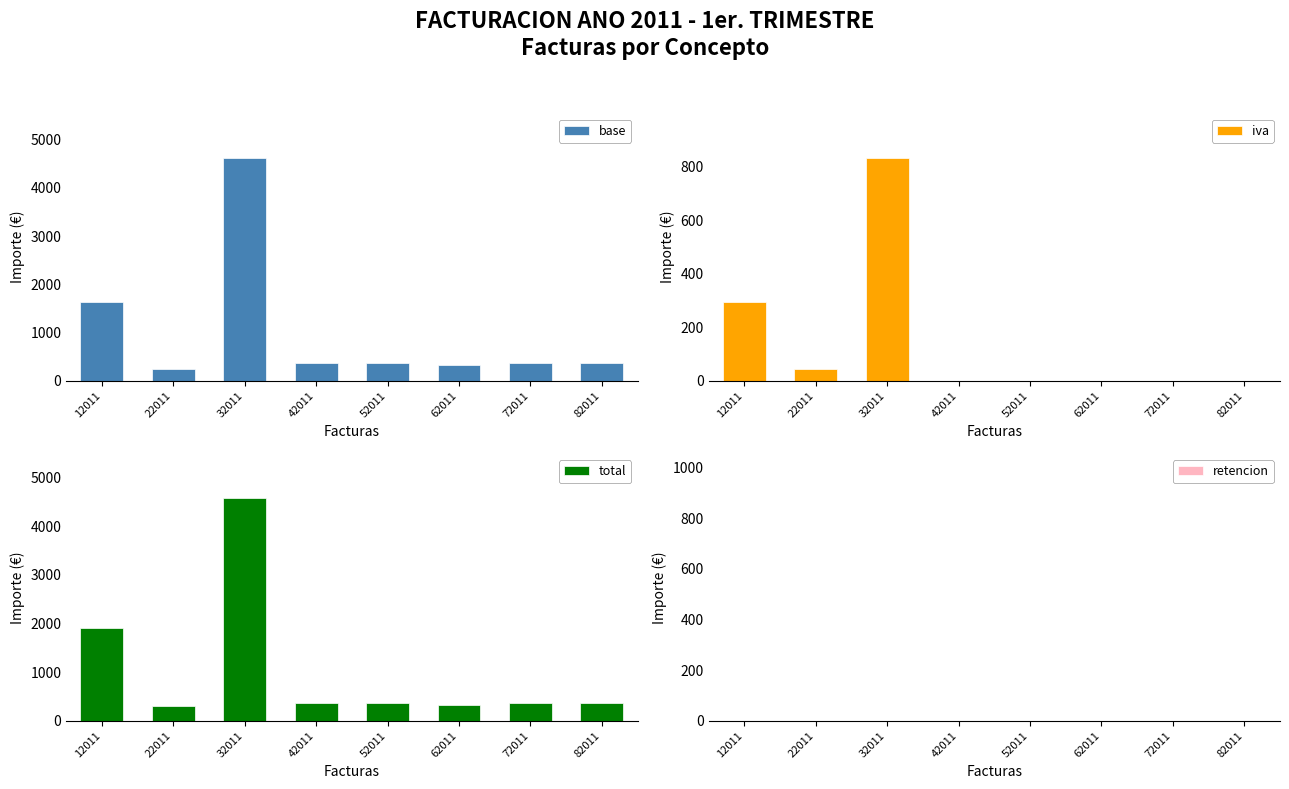

At 12011, list the series in order from largest to smallest.

total, base, iva, retencion